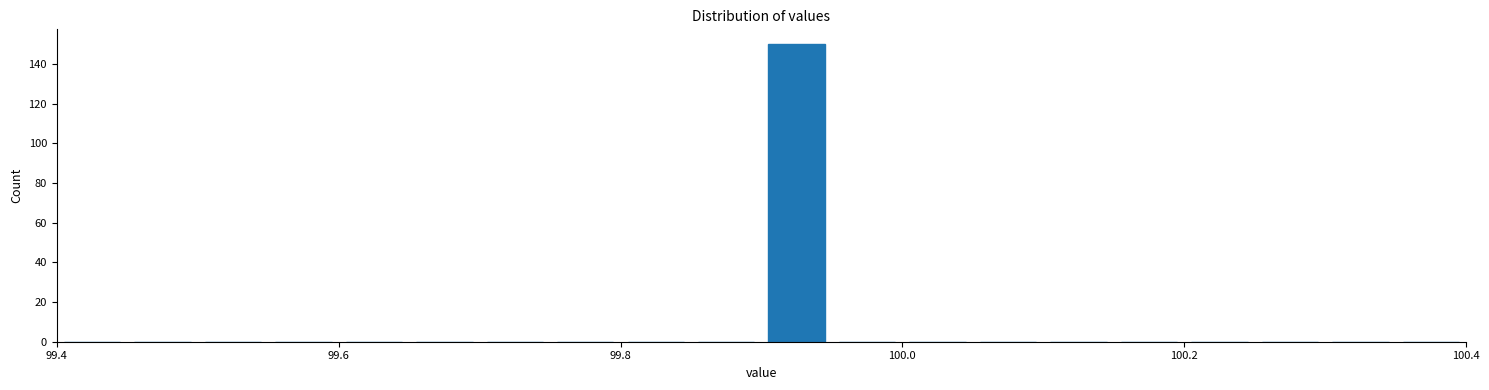

Read against the x-axis, roughly where is the centre of the tallest bar?

99.92